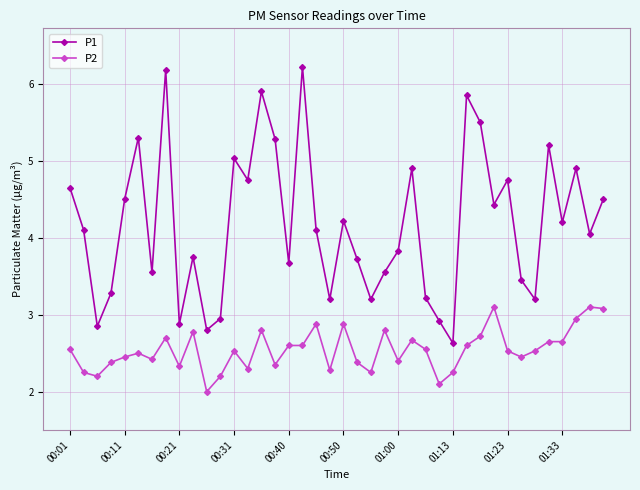

True or false: P1 and P2 intersect in this chart.

False